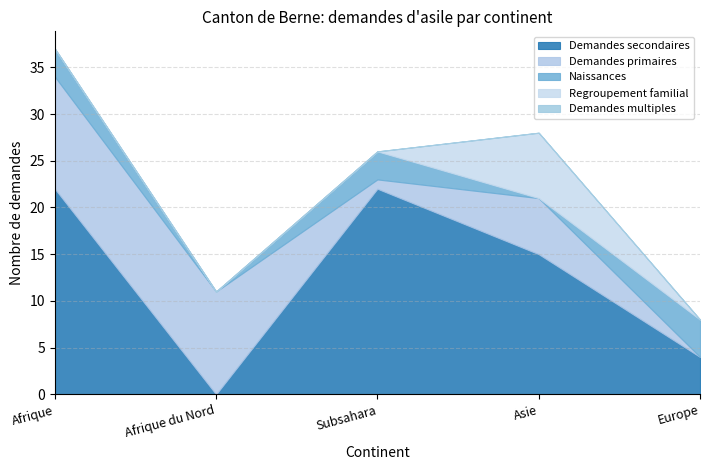

True or false: Demandes primaires and Demandes multiples intersect in this chart.

False